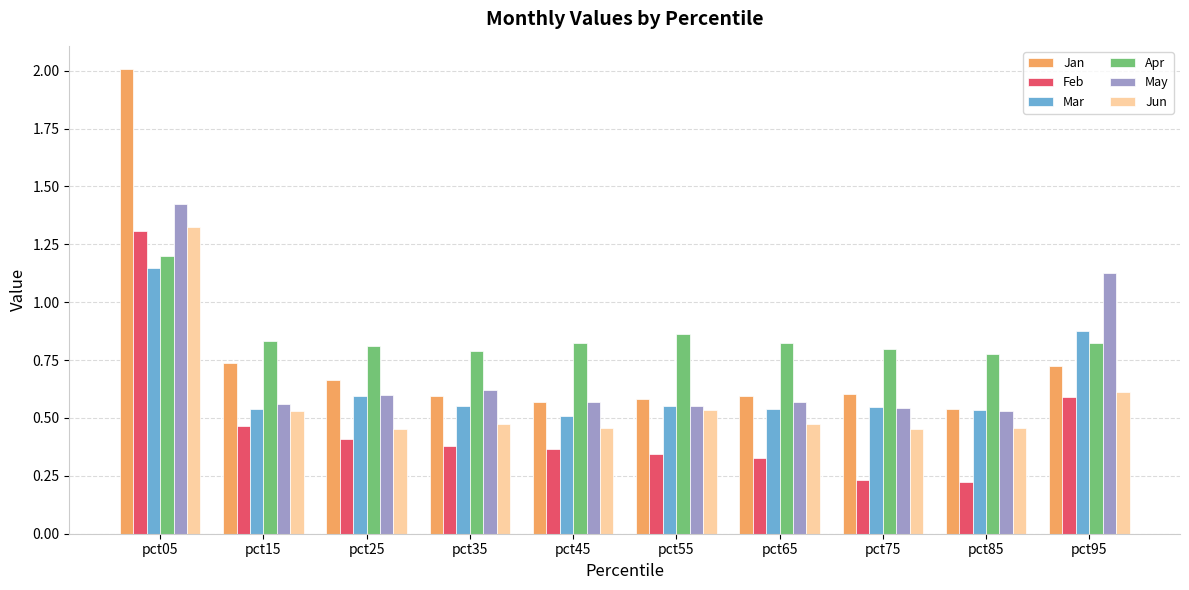

Is it true that Mar equals 0.1 at pct25?

False